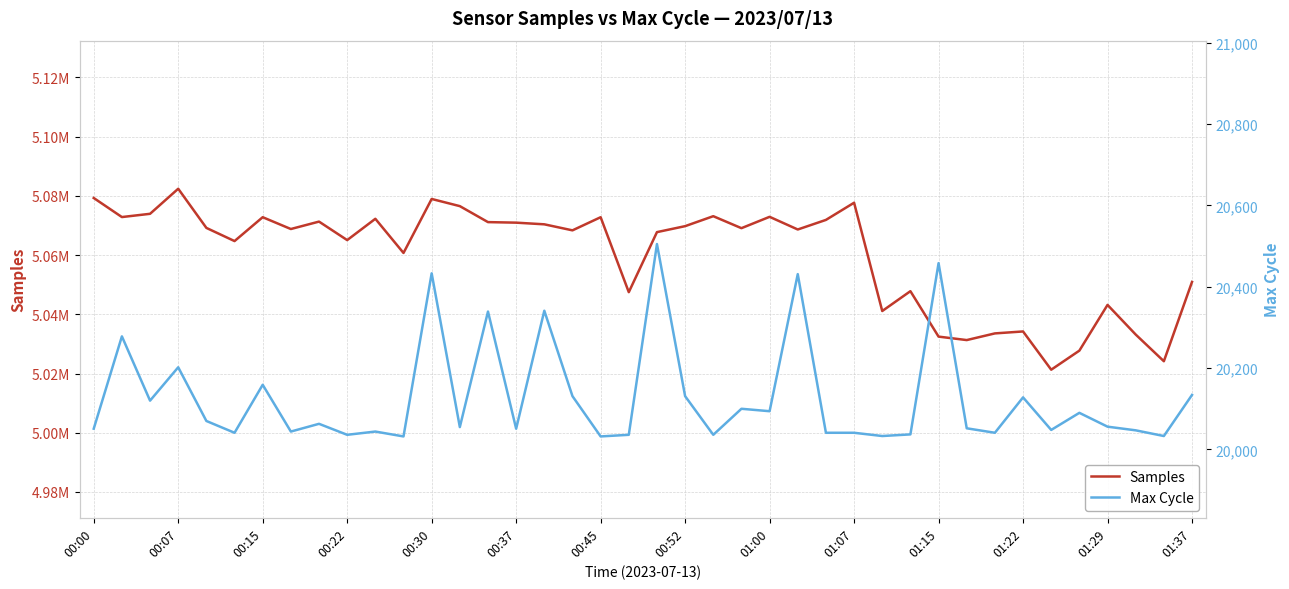

Is the value of Samples at 01:29 greater than the value of Max Cycle at 17?

Yes